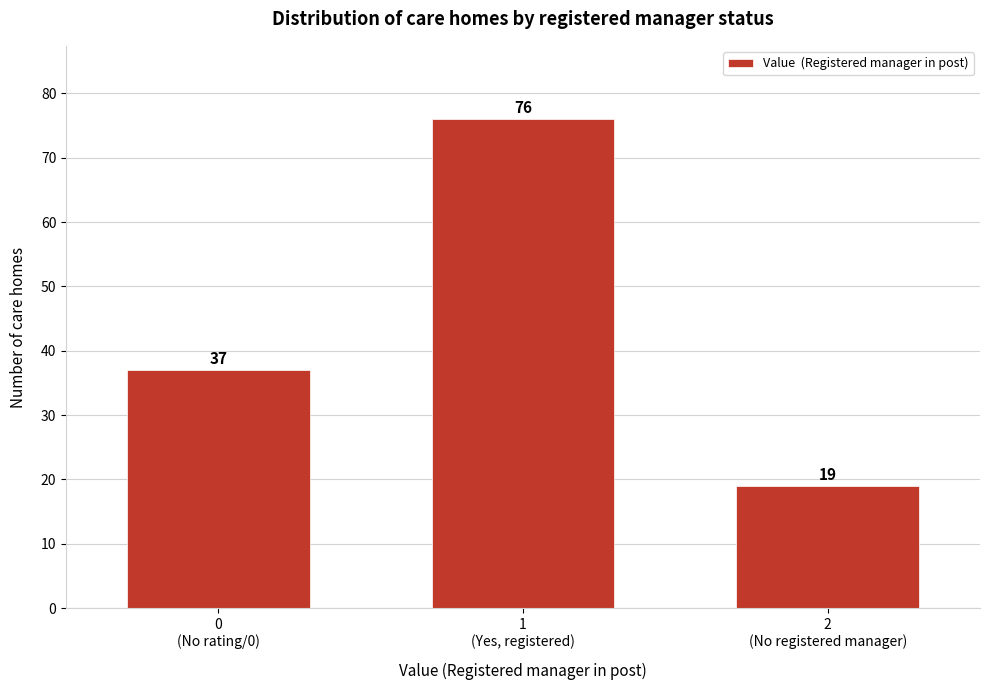

Reading left to right, extract all data points from this chart.

37	76	19